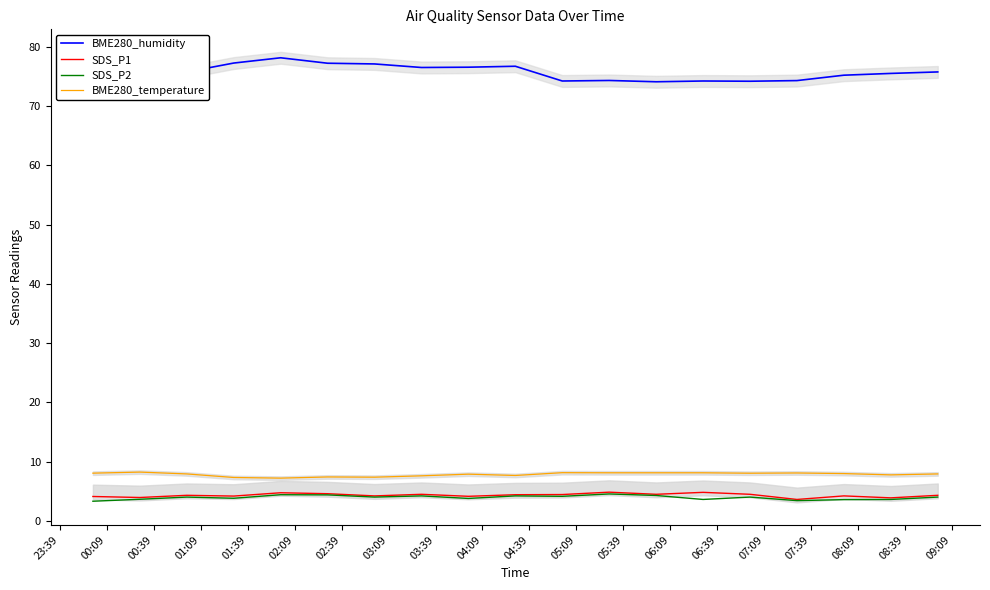

True or false: SDS_P1 and BME280_temperature intersect in this chart.

False